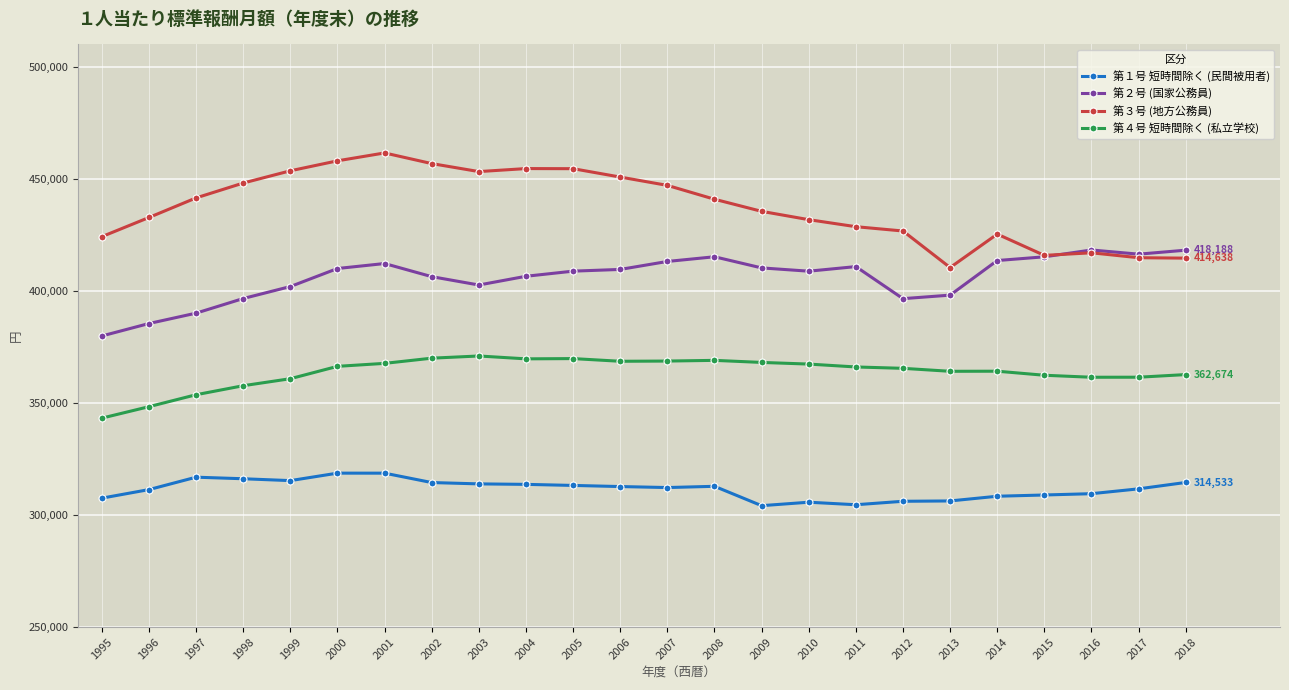

Which series has the widest spread of values?

第３号 (地方公務員)